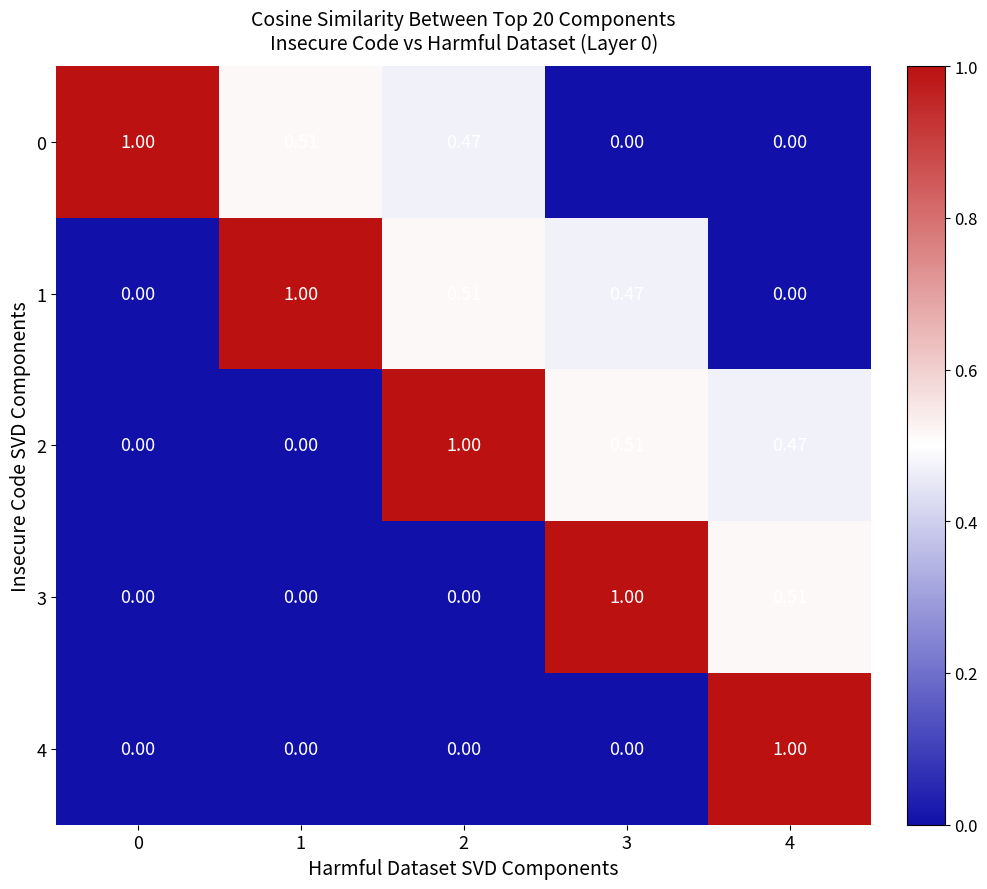

Is the value of 2 at 1 greater than the value of 0 at 2?

No